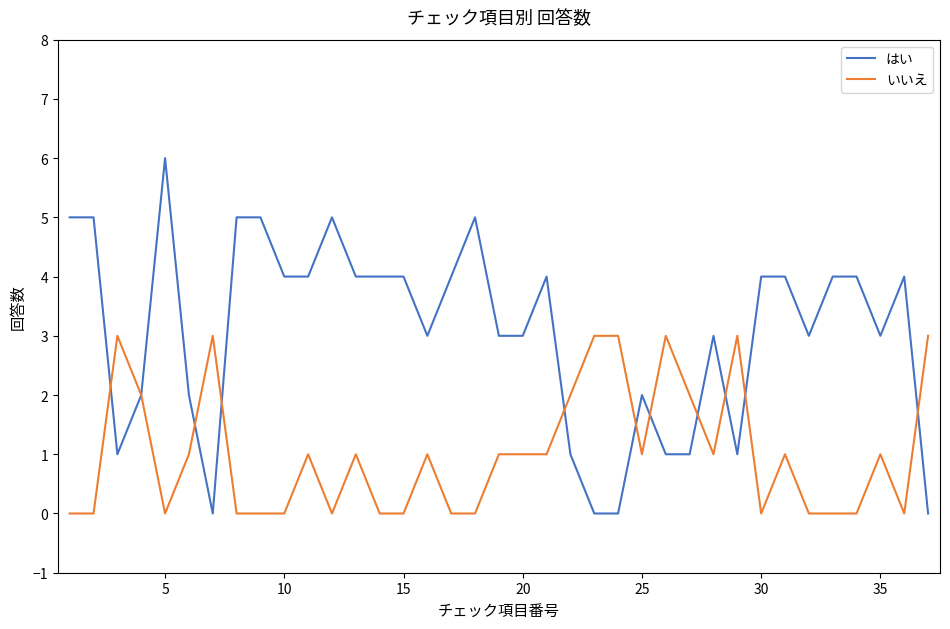

Rank the series by their maximum value, from lowest to highest.

いいえ, はい